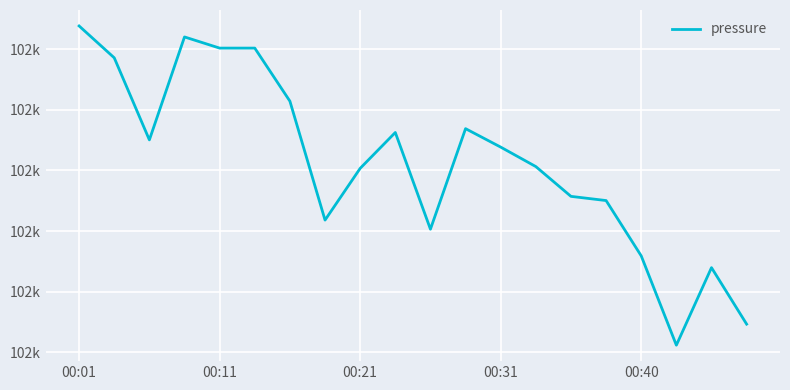

At which category does the chart reach its minimum across all series?

17